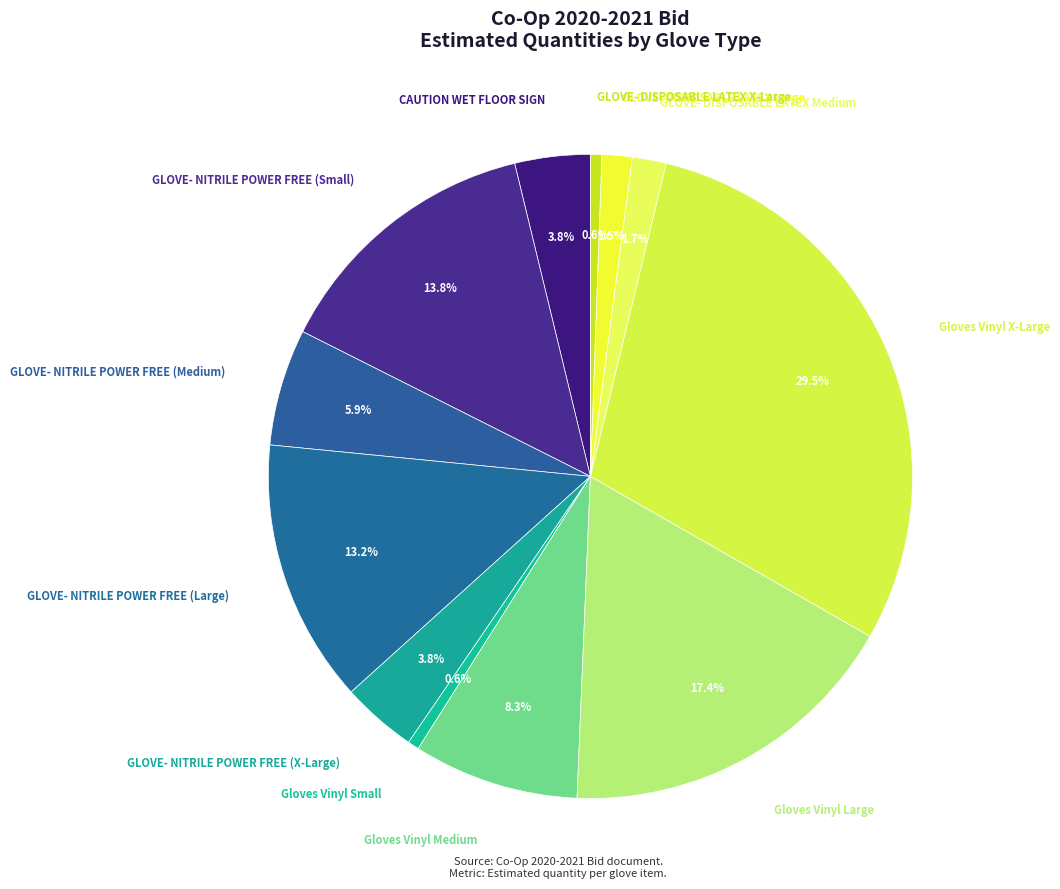

Is there any slice that represents more than half of the pie?

No